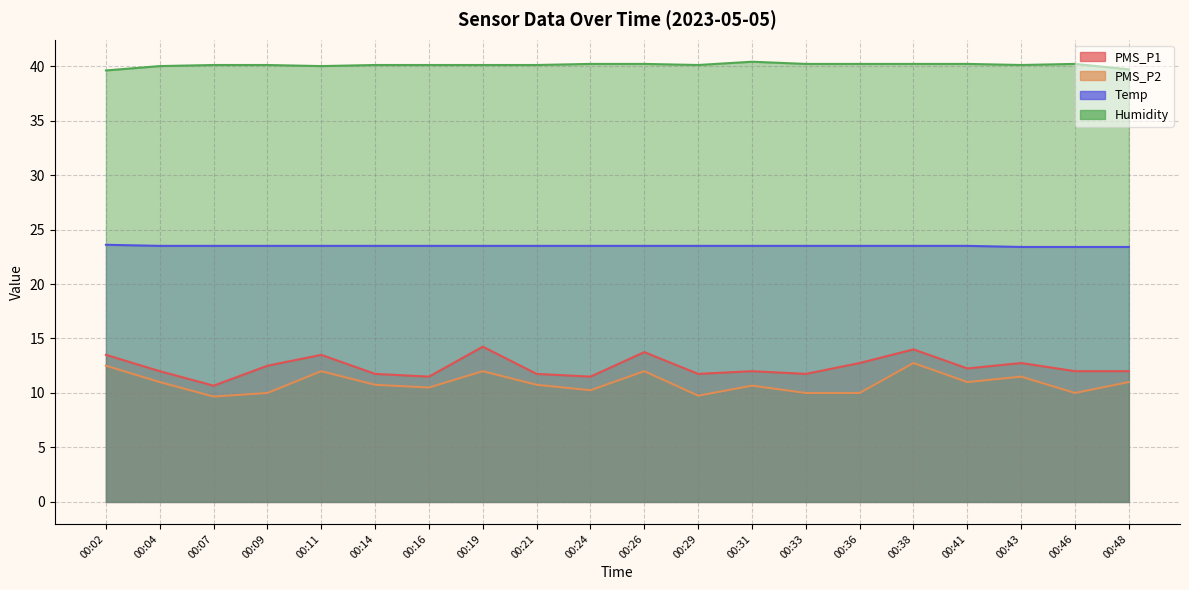

At which label does PMS_P2 reach its peak?

00:38